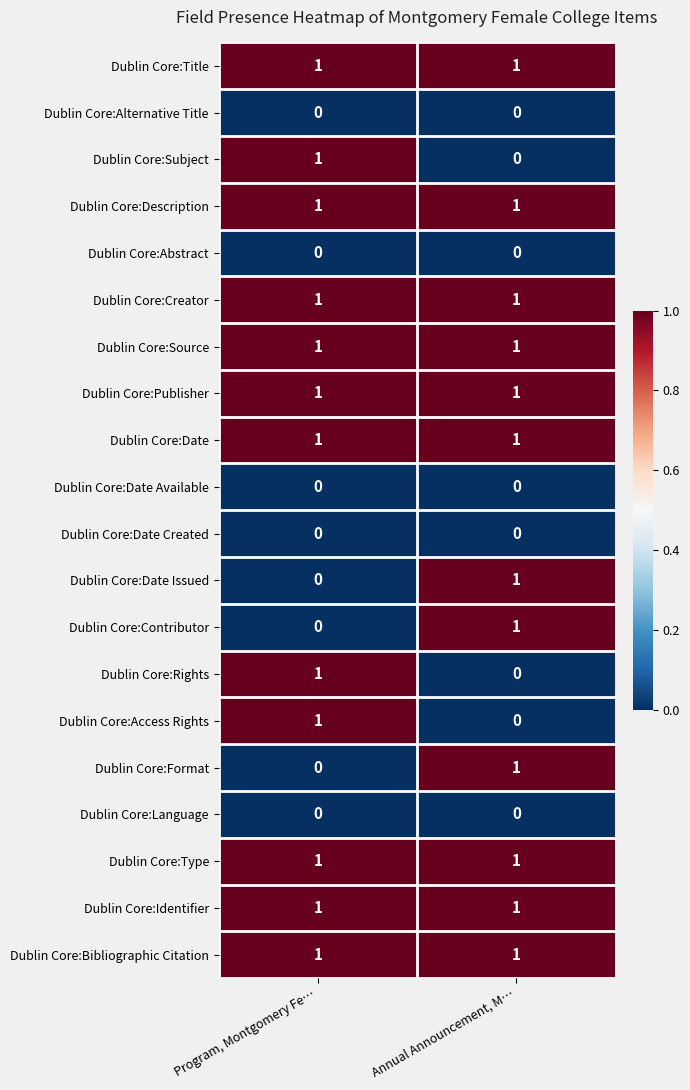

The value of Dublin Core:Description at Program, Montgomery Fe… is 1. True or false?

True